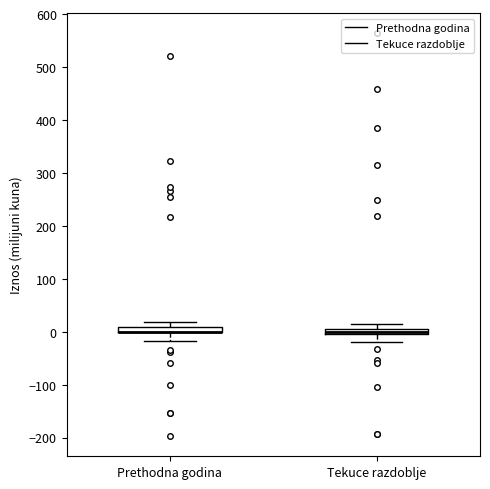

Where does the lower whisker of the box for Tekuce razdoblje end on the y-axis? The values are not printed on the chart, so give them approximately, as read against the axis.

-20